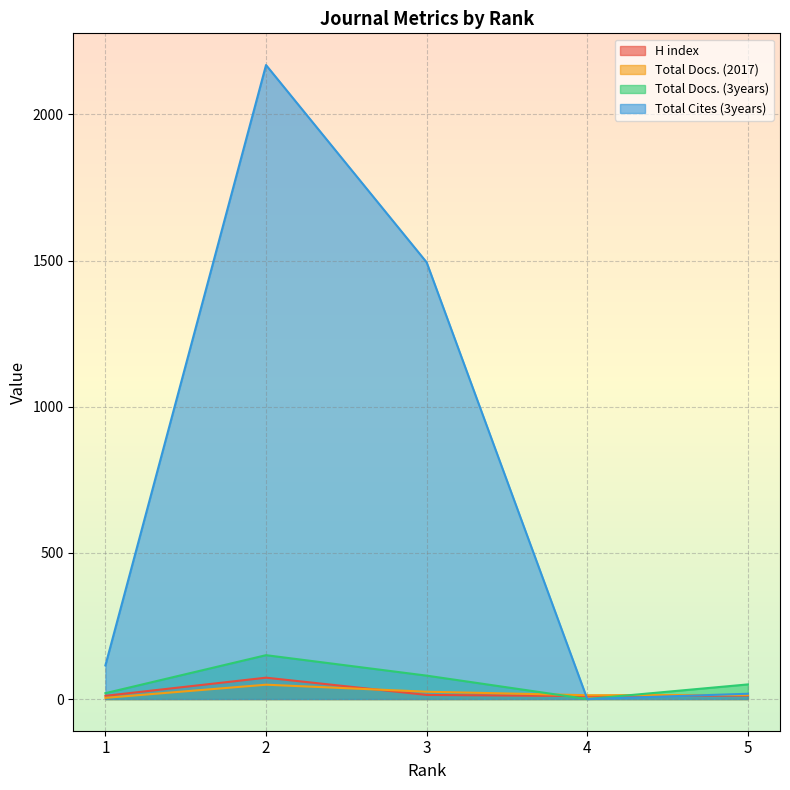

Where is the first local minimum for Total Cites (3years)?

4